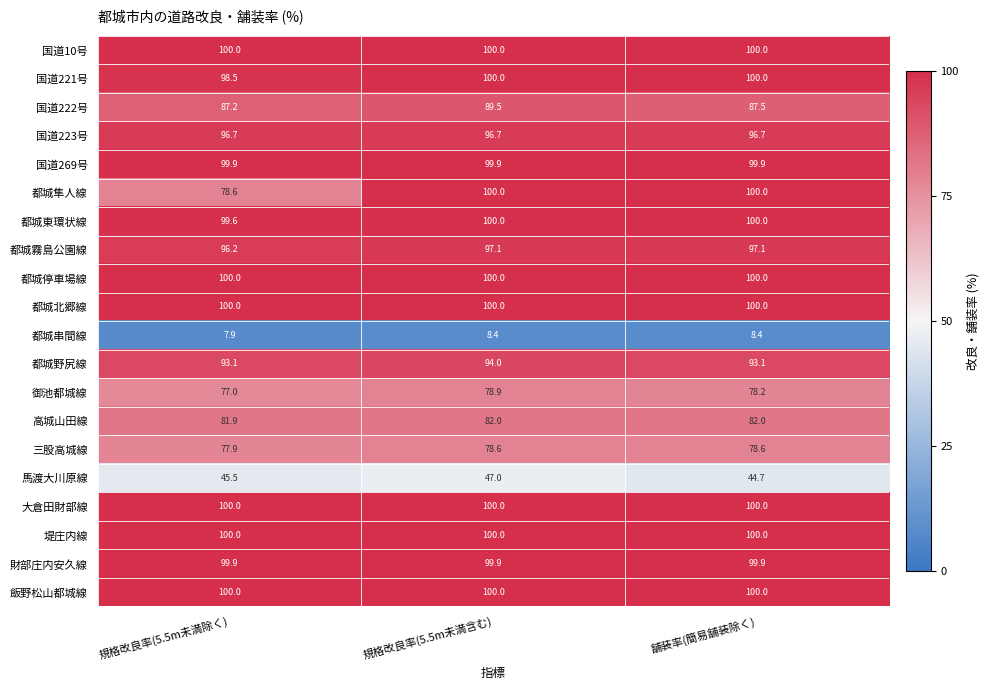

At which category is the sum across all series the highest?

規格改良率(5.5m未満含む)